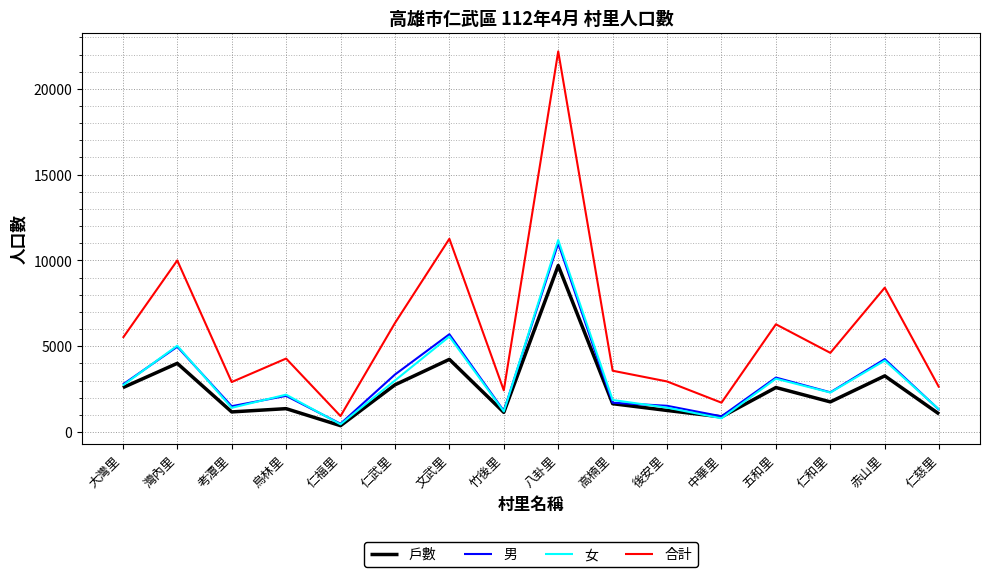

True or false: 男 has more than 0 interior local peaks.

True